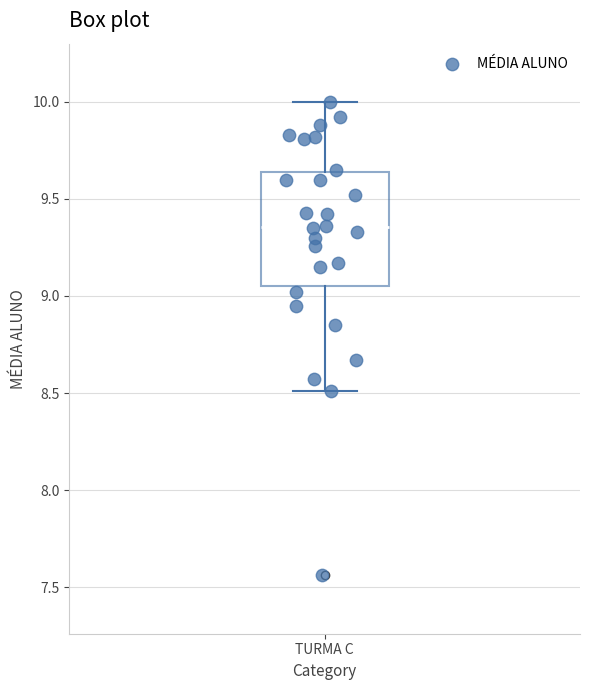

Where does the median line of the box for TURMA C sit on the y-axis? The values are not printed on the chart, so give them approximately, as read against the axis.

9.35